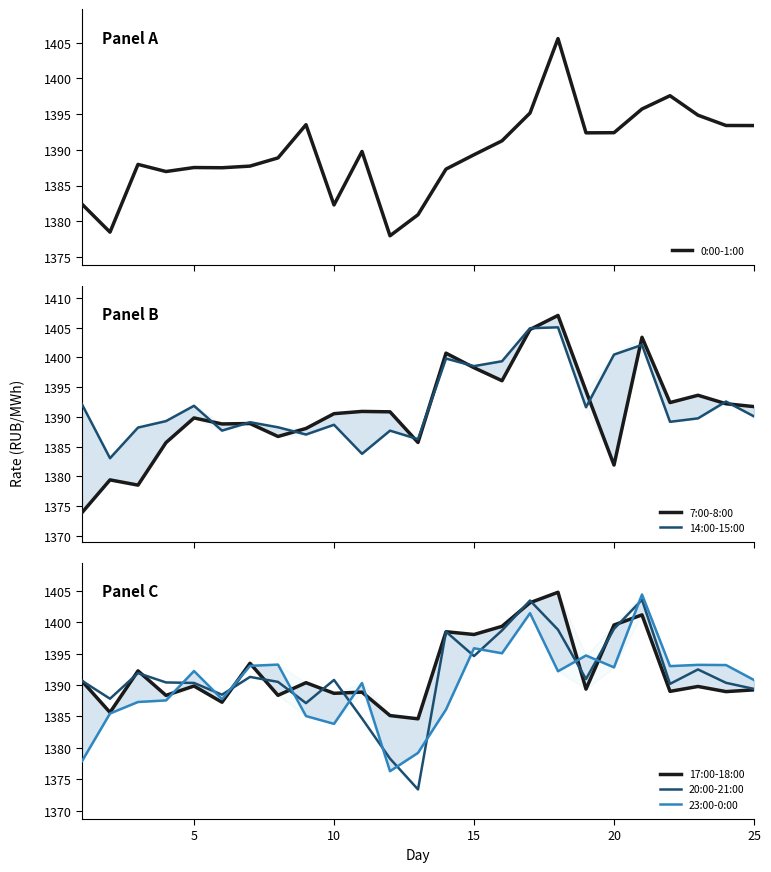

Which series ends up on top after the final intersection of 14:00-15:00 and 23:00-0:00?

23:00-0:00